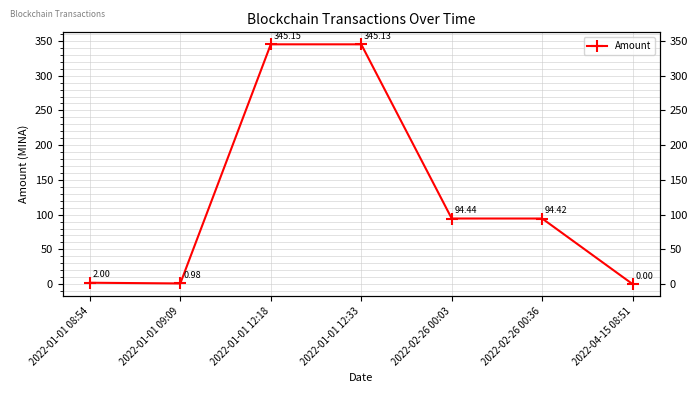

At which label does Amount first exceed 94?

2022-01-01 12:18